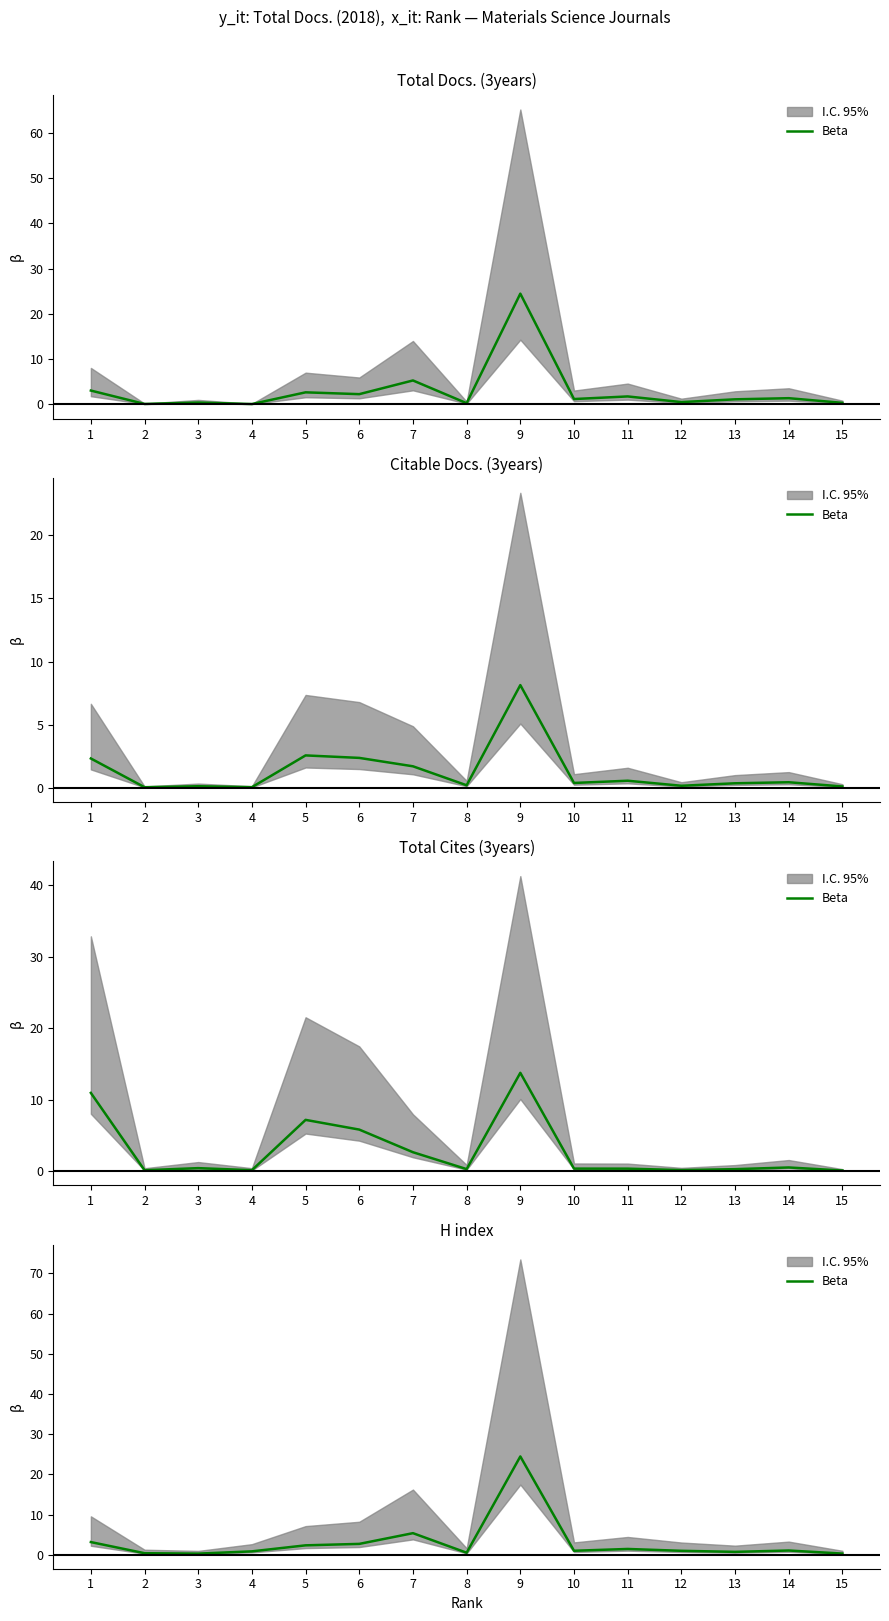

Which category has the lowest value across all series?

3